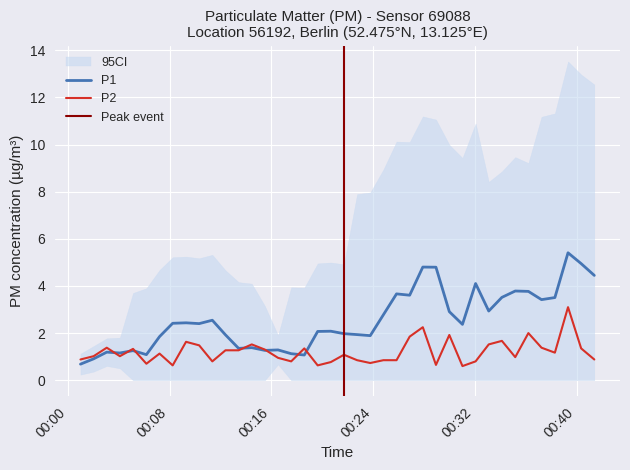

What is the change in value from 2023-12-22T00:04:06 to 2023-12-22T00:39:20?

+2.1